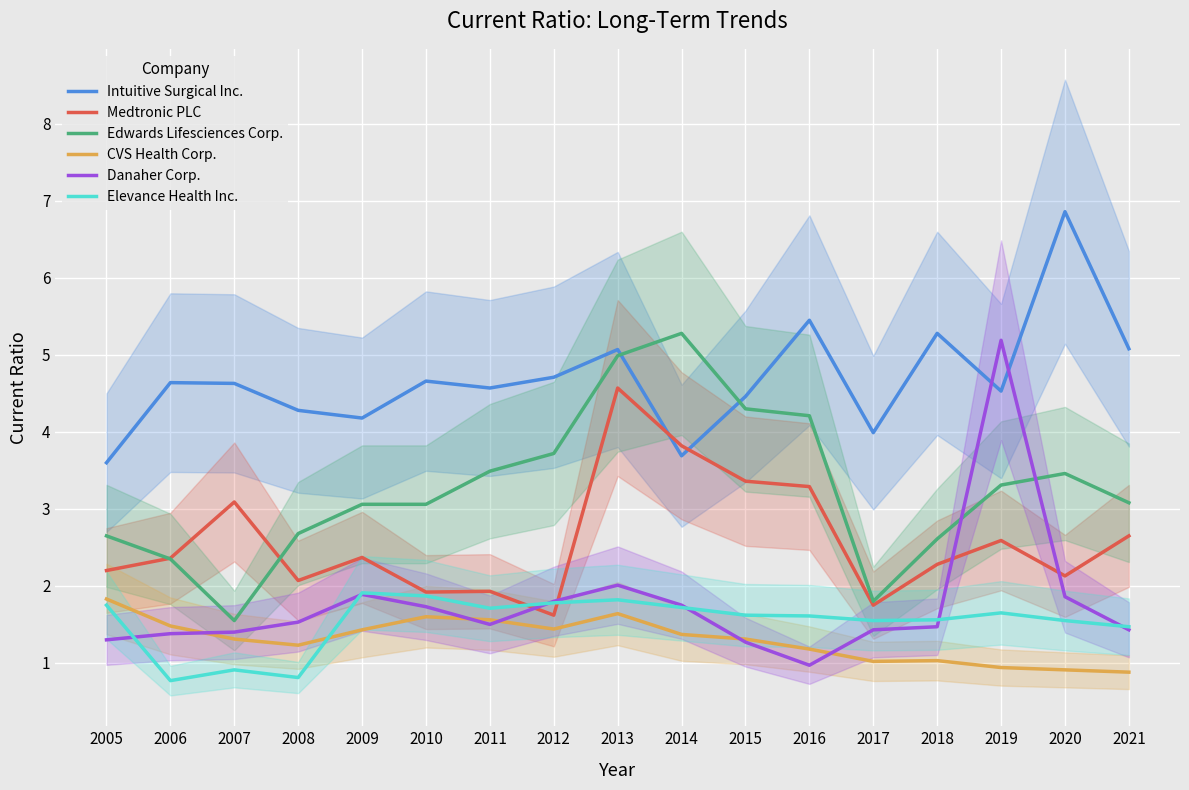

Where does the Elevance Health Inc. series first go above 1?

2005